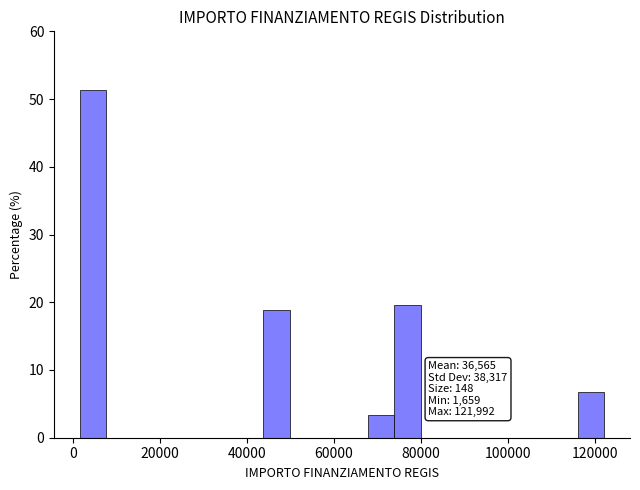

Around what value on the x-axis is the tallest bar? Give the approximate position of its centre, as read against the axis.

4000